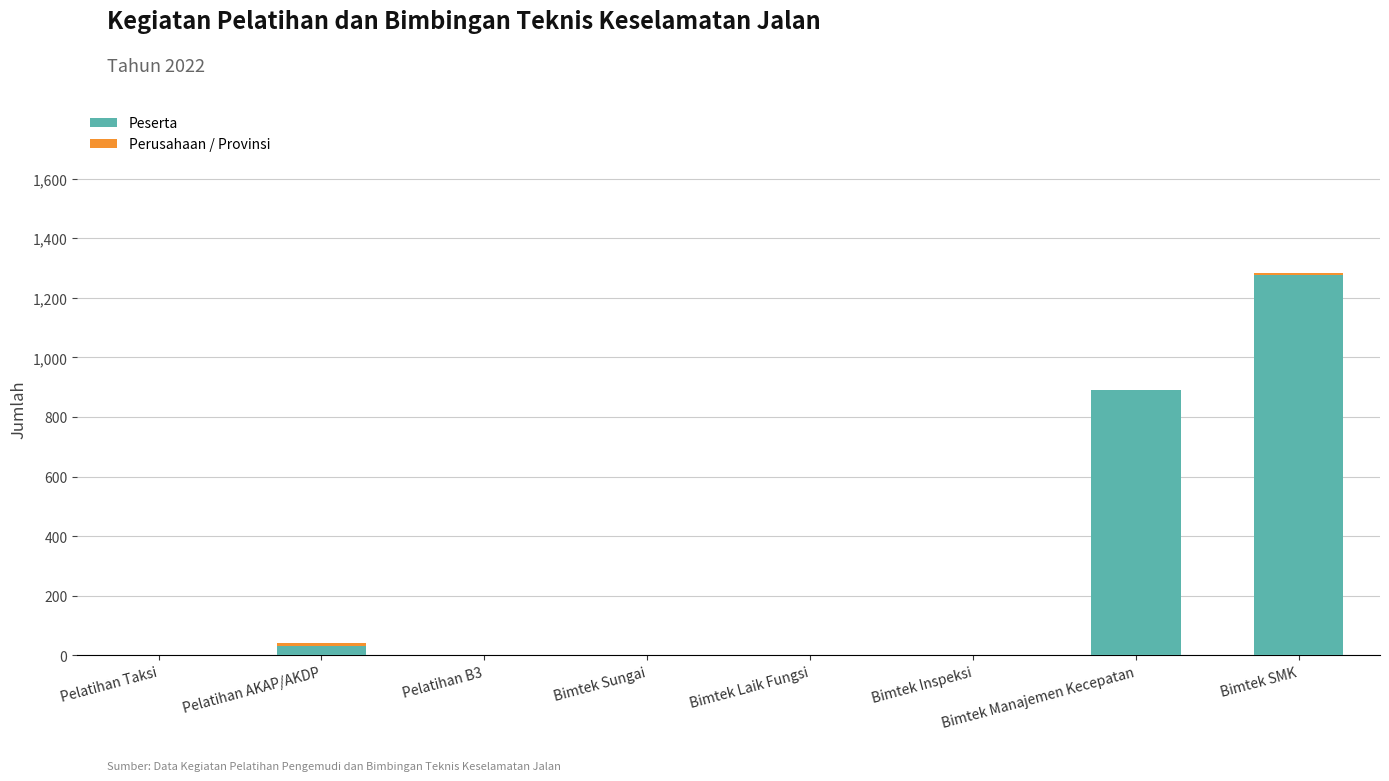

At which category is the sum across all series the highest?

Bimtek SMK